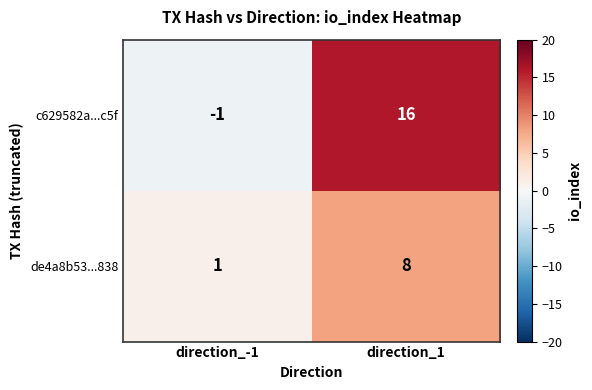

What is the spread (max minus min) of values at direction_1?

8